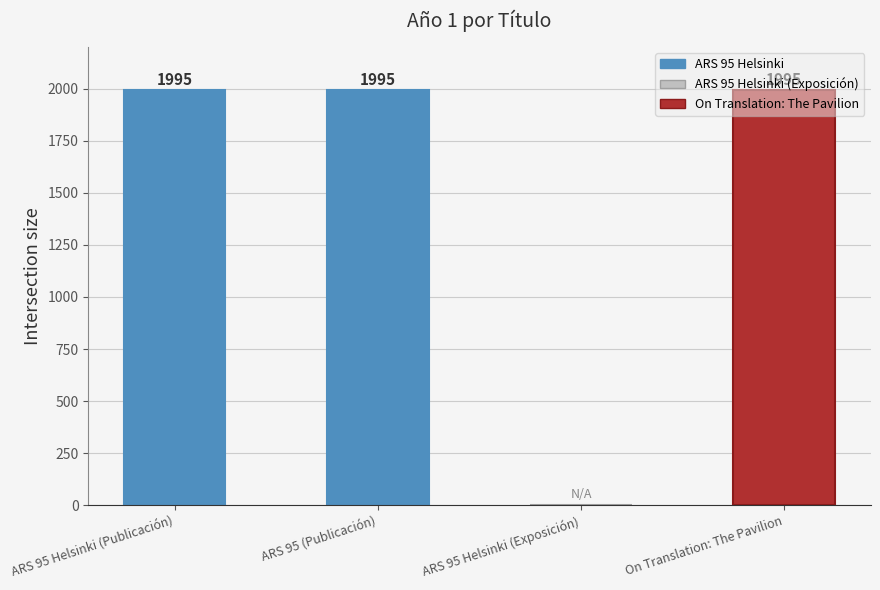

What is the sum of the values at ARS 95 Helsinki (Exposición) and ARS 95 Helsinki (Publicación)?

1995